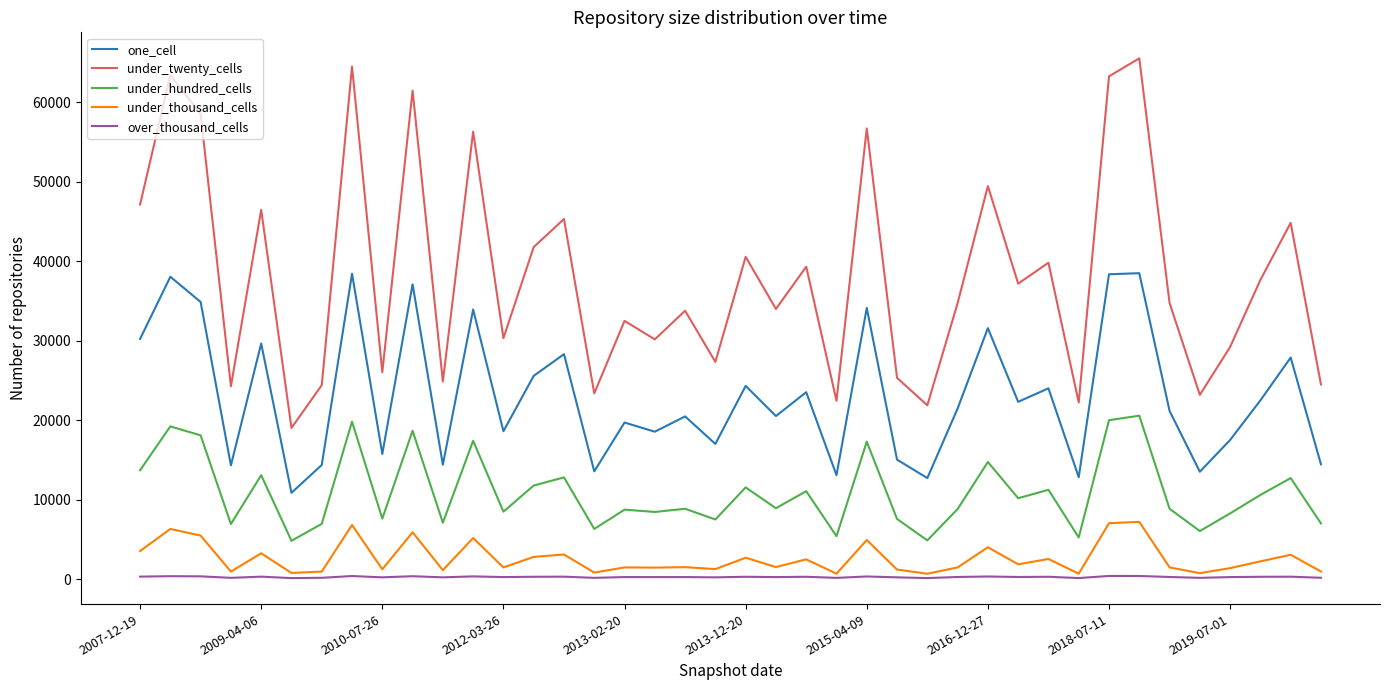

True or false: under_hundred_cells and under_thousand_cells cross at least once.

False